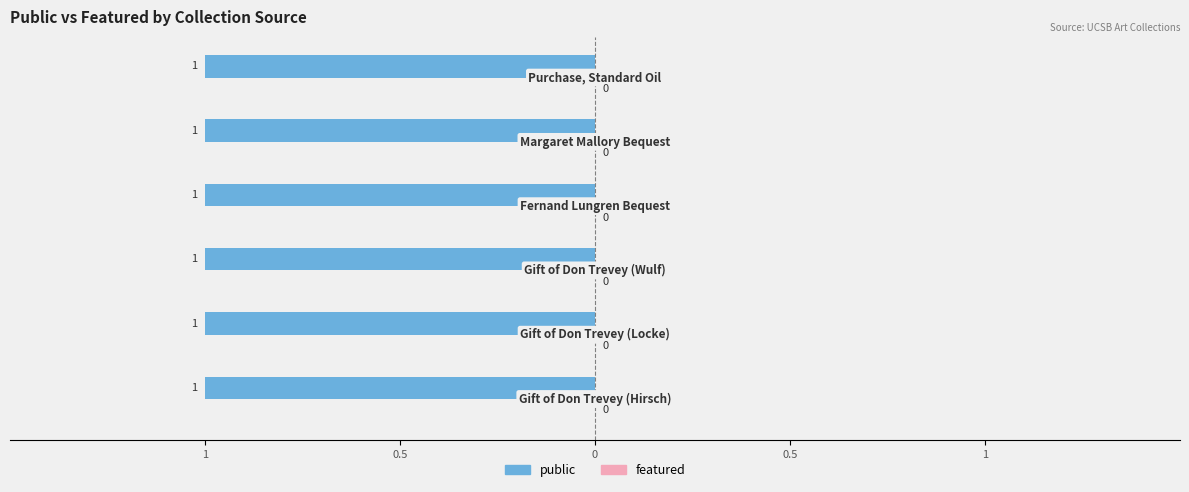

Which has a higher value, Gift of Don Trevey (Locke) or Margaret Mallory Bequest?

Gift of Don Trevey (Locke)